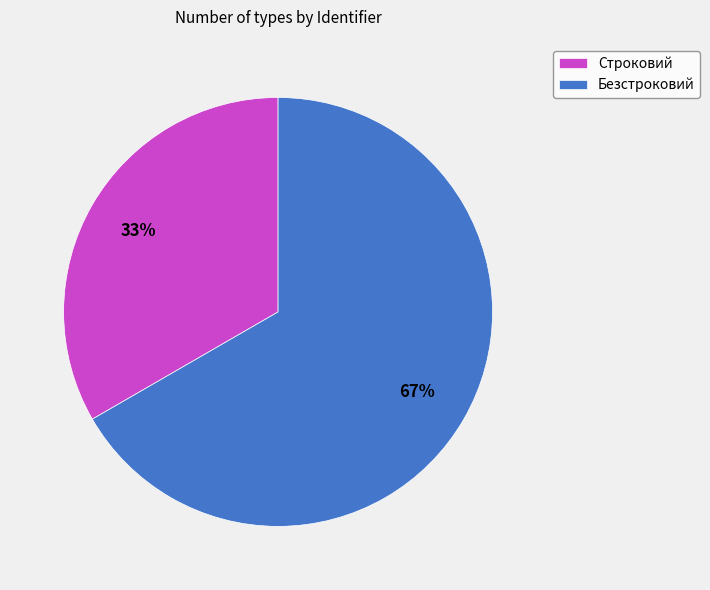

Is there a majority slice in this chart?

Yes